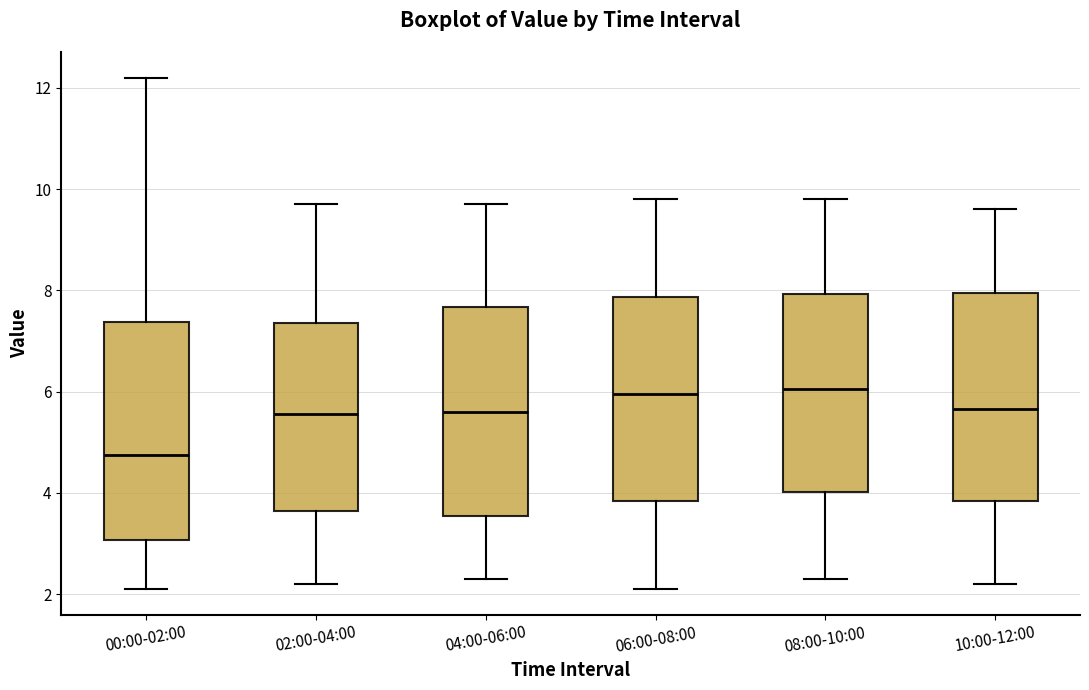

Where does the upper whisker of the box for 06:00-08:00 end on the y-axis? The values are not printed on the chart, so give them approximately, as read against the axis.

9.8